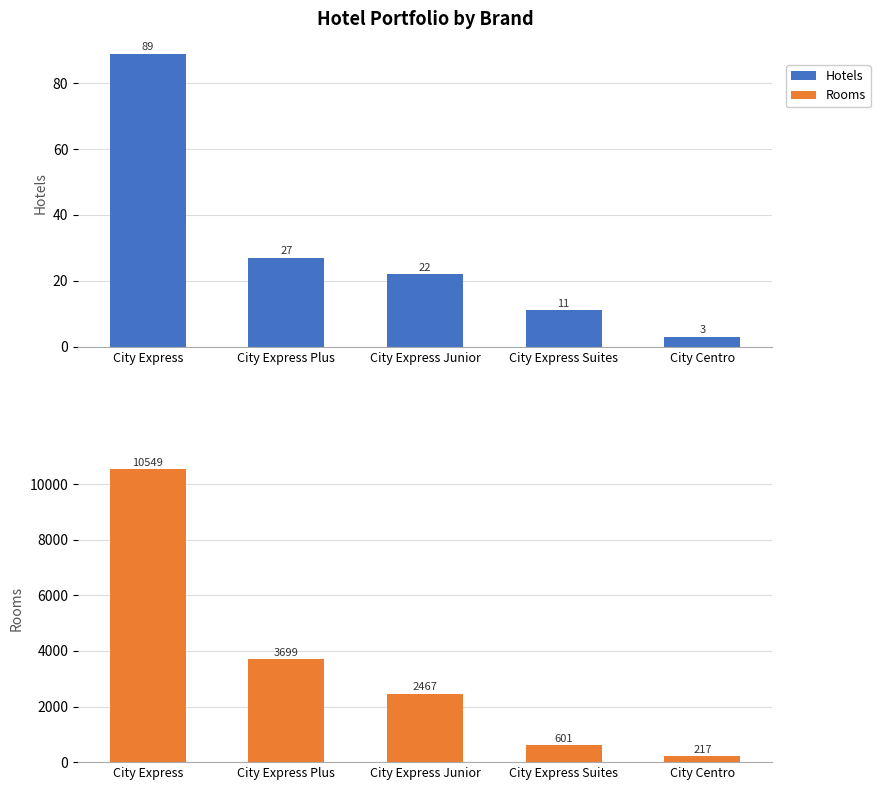

What is the average value of the Rooms series?

3507